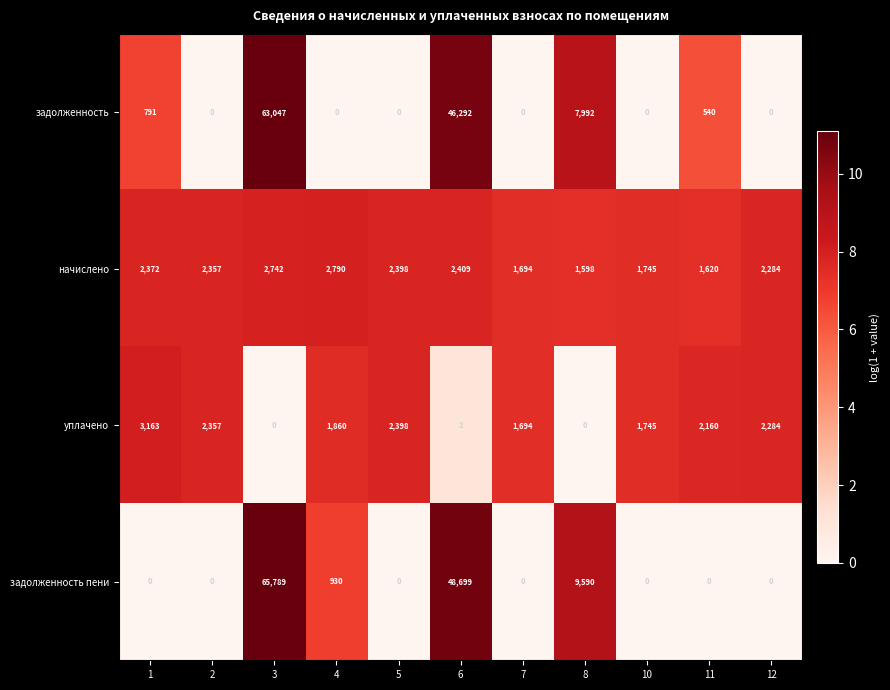

What is the spread (max minus min) of values at 10?

1745